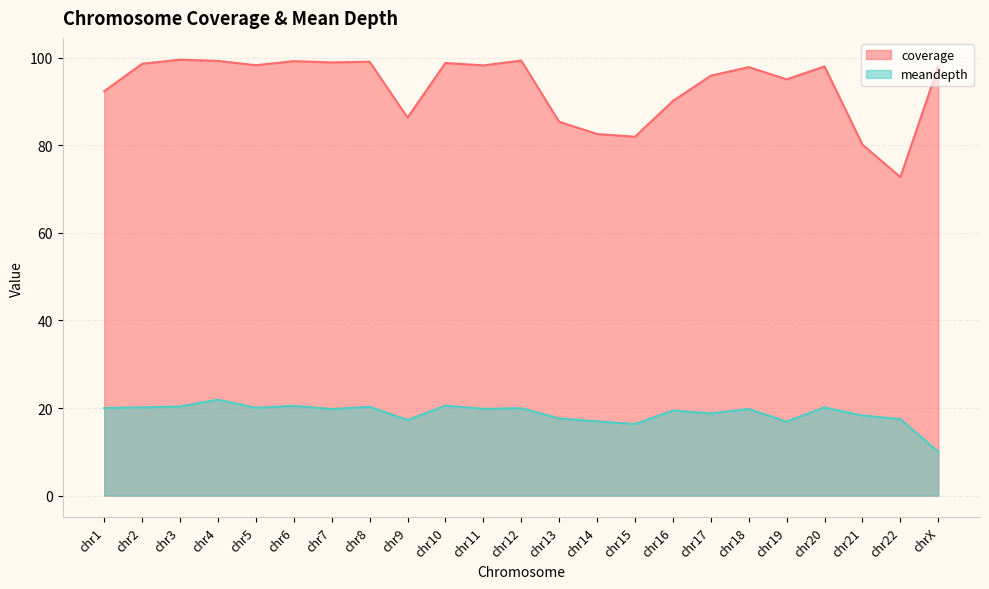

At which category does meandepth reach its first local peak?

chr4